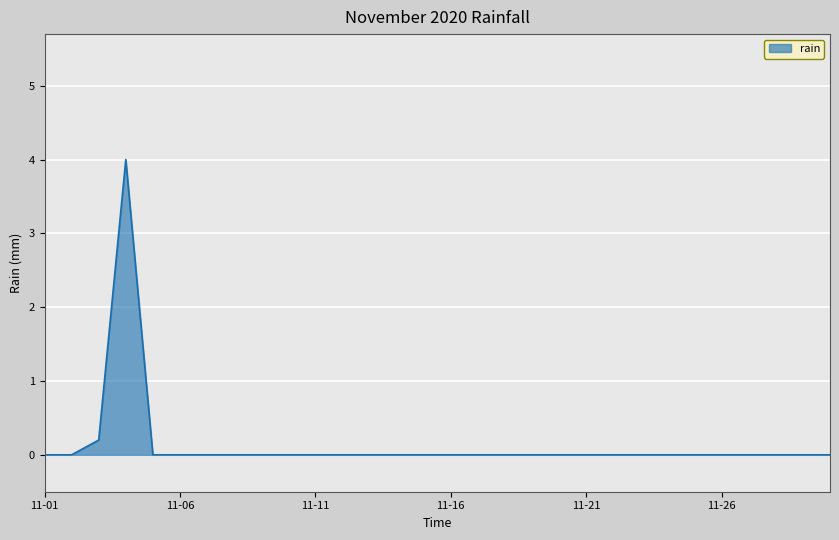

What is the greatest value displayed?

4.0